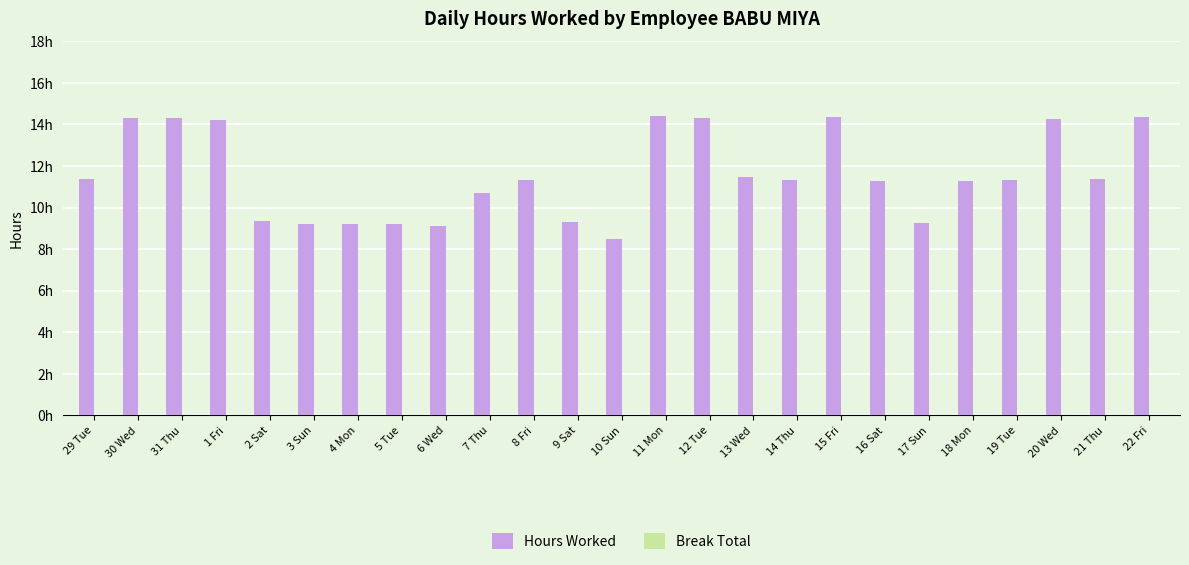

Does the chart contain any negative values?

No